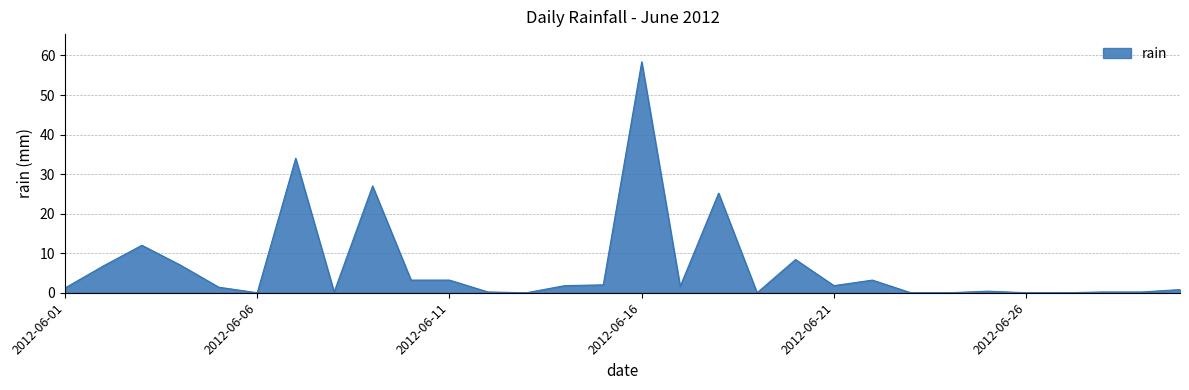

What is the difference between the maximum and minimum values?

58.4